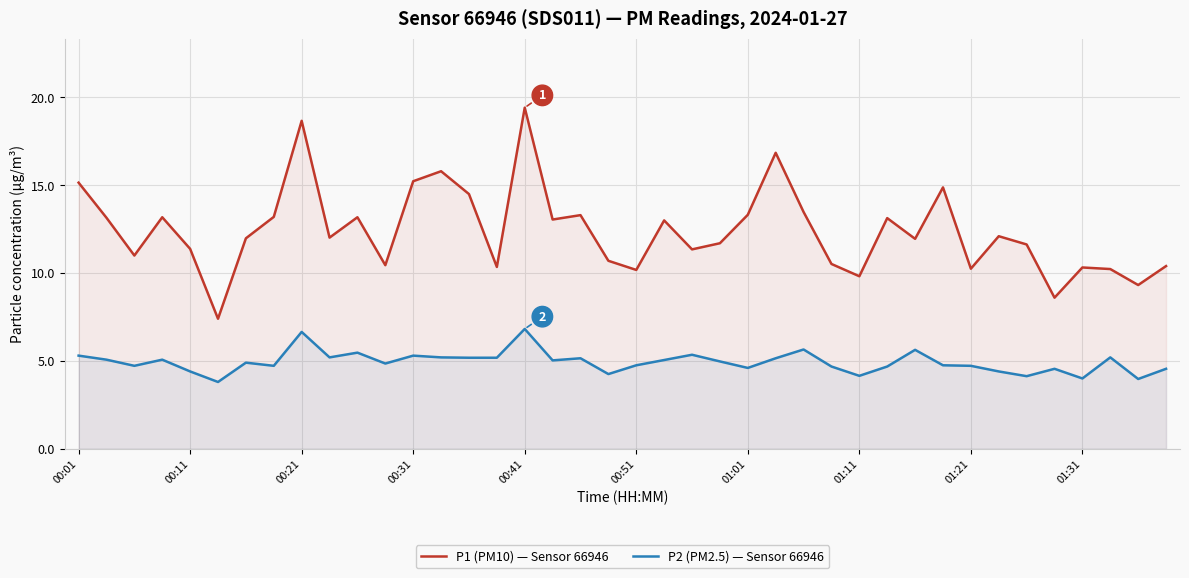

What is the highest value of the P2 (PM2.5) — Sensor 66946 series?

6.8